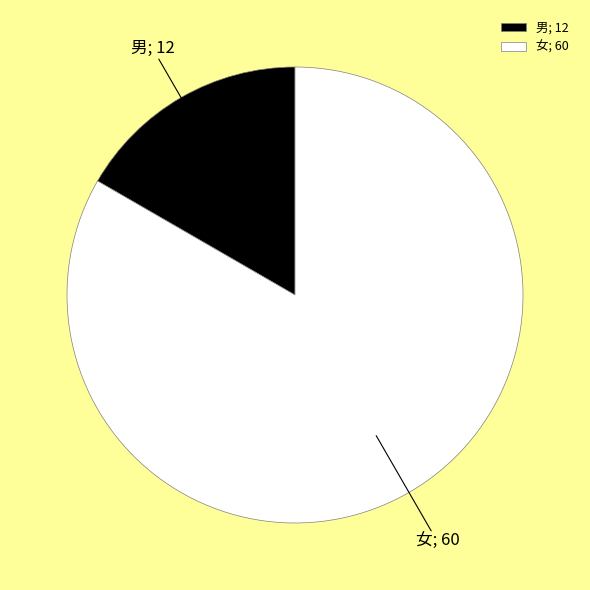

Is 女; 60 the majority of the pie?

Yes